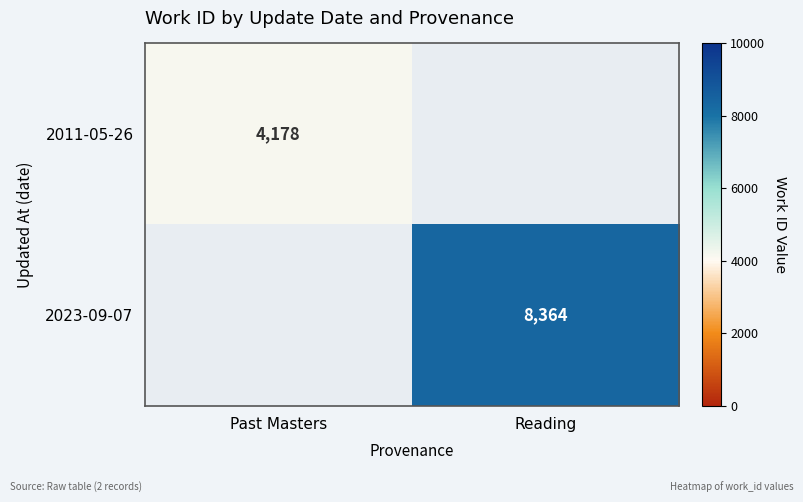

What is the maximum value shown in the chart?

8364